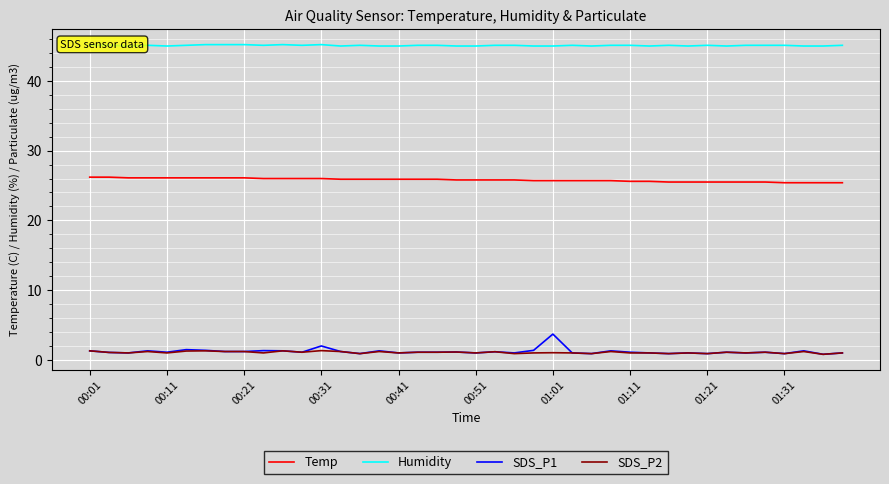

True or false: SDS_P2 and Temp cross at least once.

False